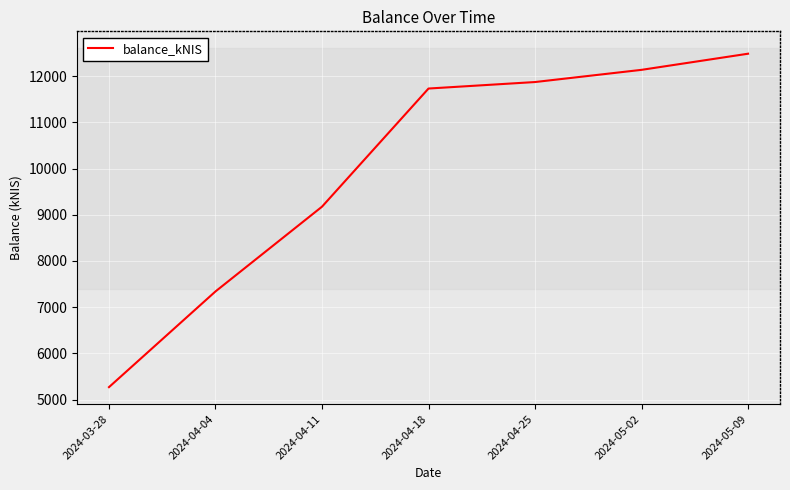

What is the difference between the maximum and minimum values?

7214.6